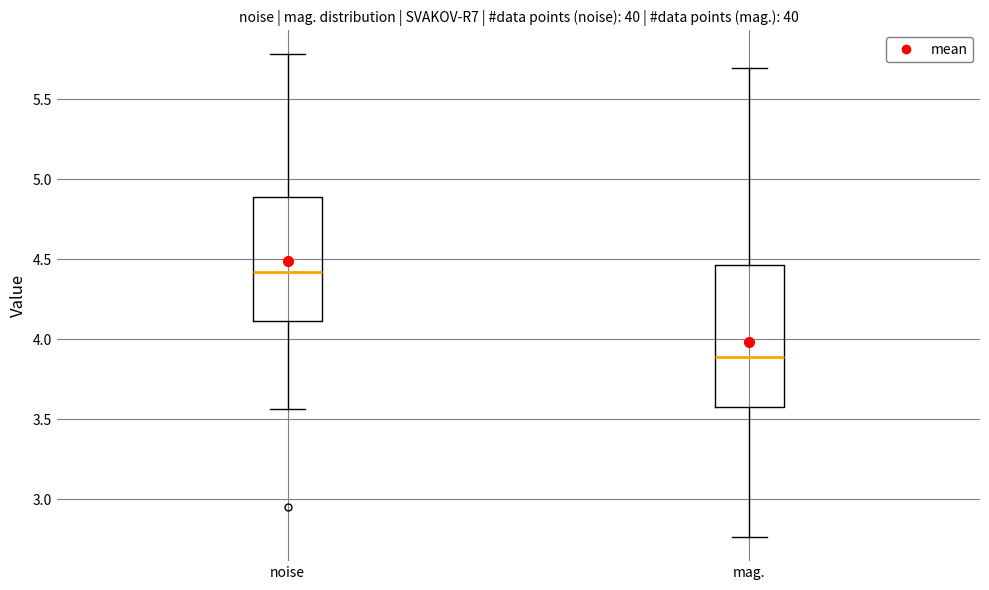

Where does the lower whisker of the box for noise end on the y-axis? The values are not printed on the chart, so give them approximately, as read against the axis.

3.55